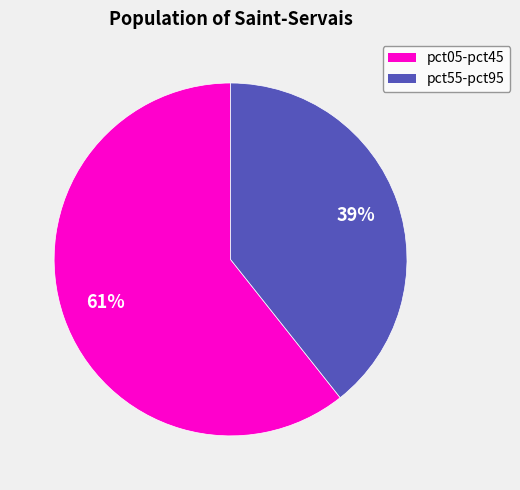

Does any single category account for the majority?

Yes